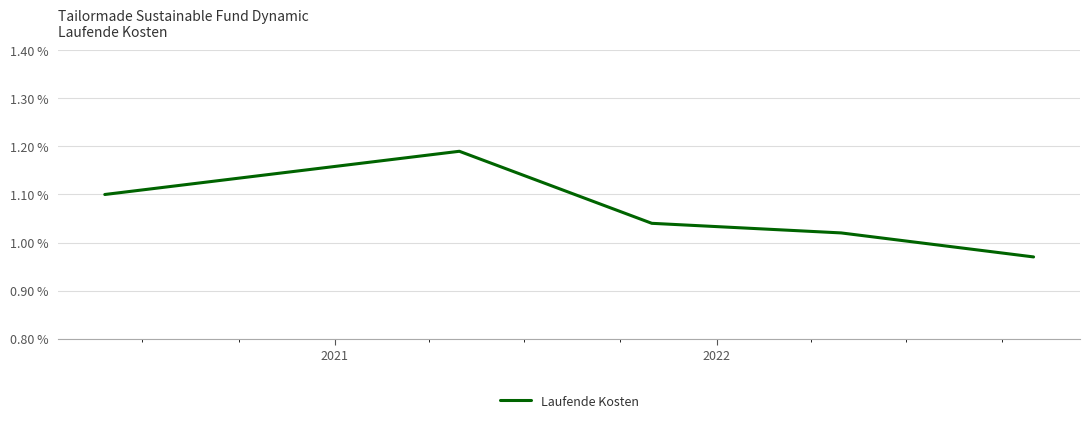

True or false: the data has more than 0 interior local peaks.

True